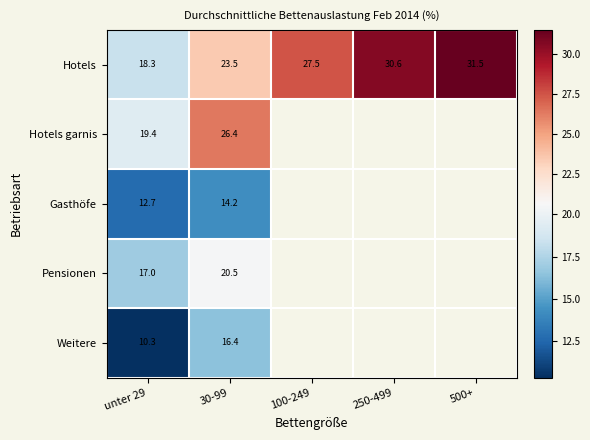

At which category is the sum across all series the highest?

30-99